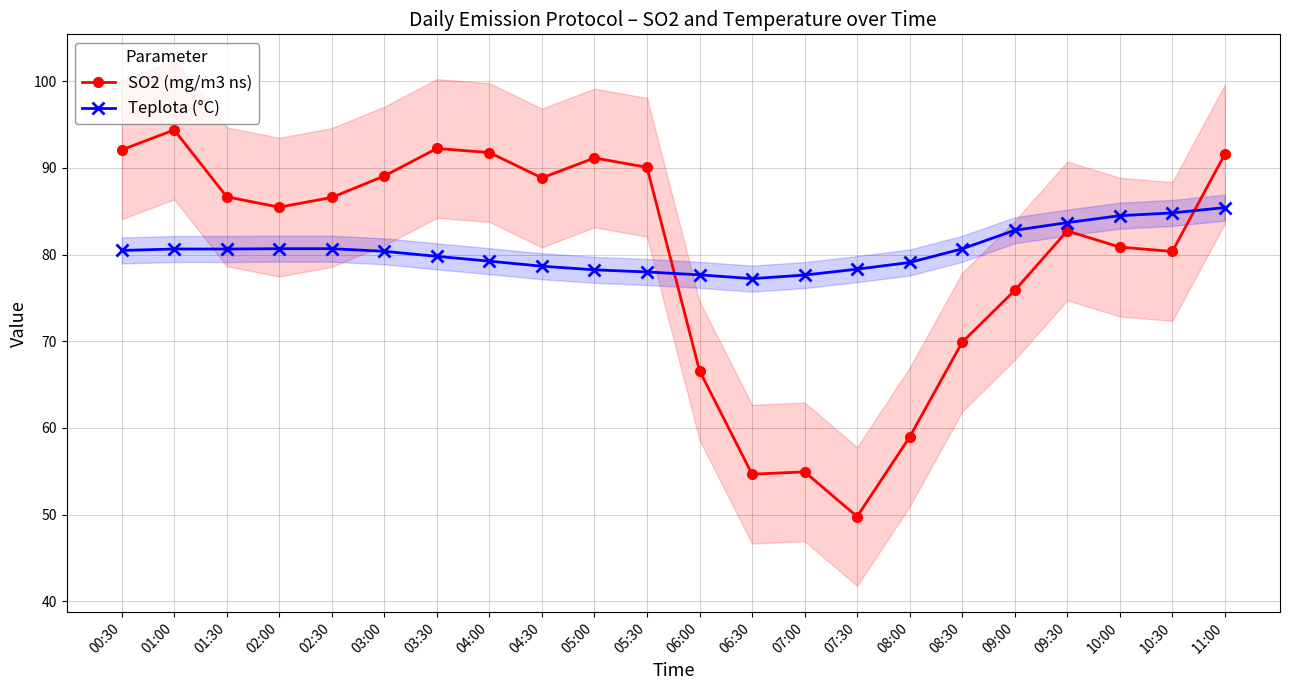

In SO2 (mg/m3 ns), how many points are lower than both neighbors (excluding endpoints)?

5